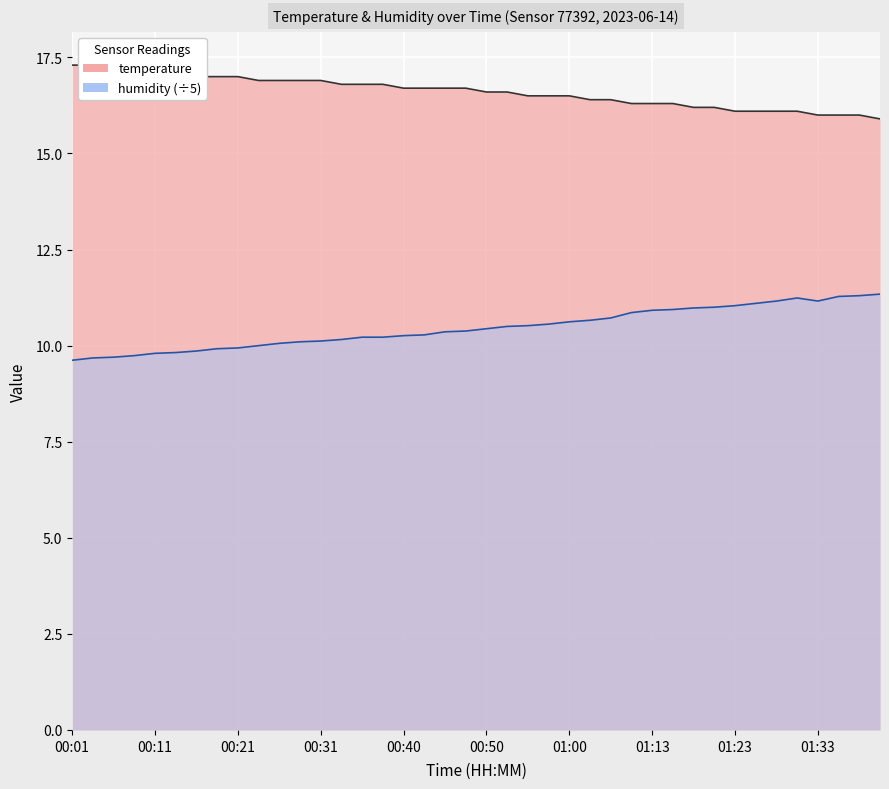

What is the maximum value shown in the chart?

17.3